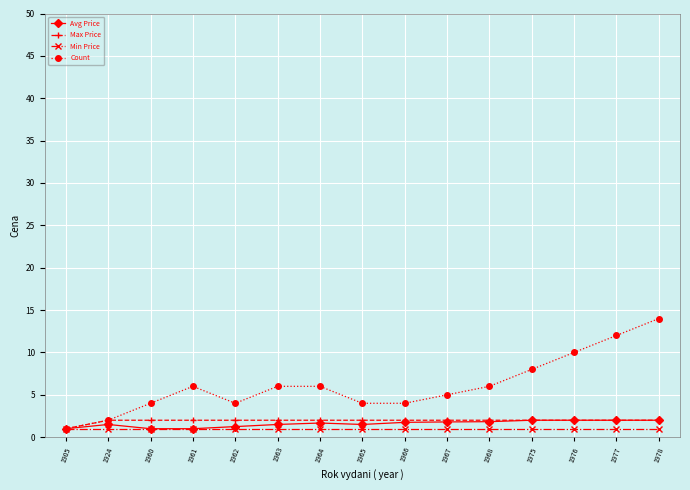

Is it true that Max Price equals 2.0 at 1964?

True